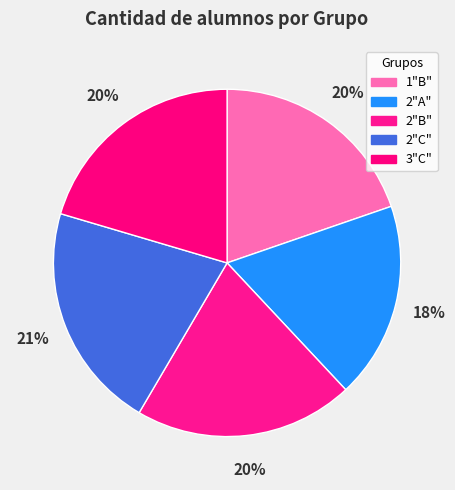

How many segments does this pie chart have?

5